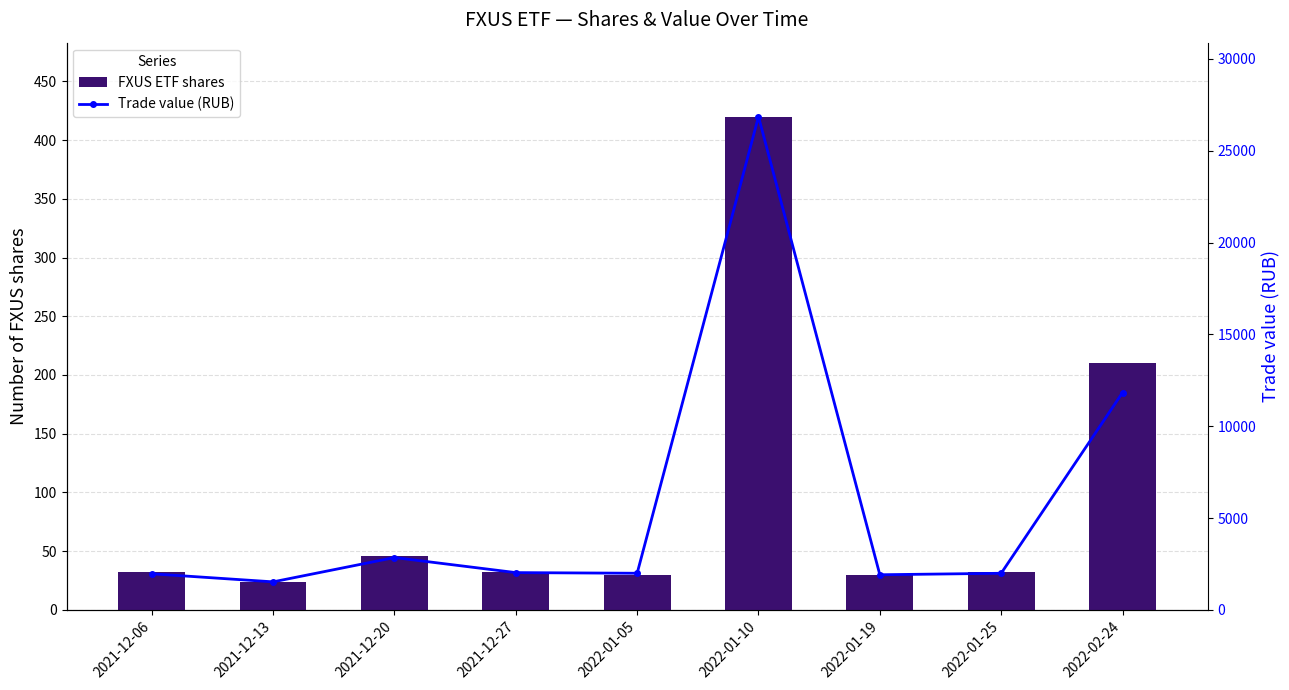

Reading left to right, transcribe all the data shown in this chart.

FXUS ETF shares: 32.0	24.0	46.0	32.0	30.0	420.0	30.0	32.0	210.0
Trade value (RUB): 1961.9	1523.0	2846.3	2026.2	1991.1	26857.3	1909.8	1990.0	11827.9